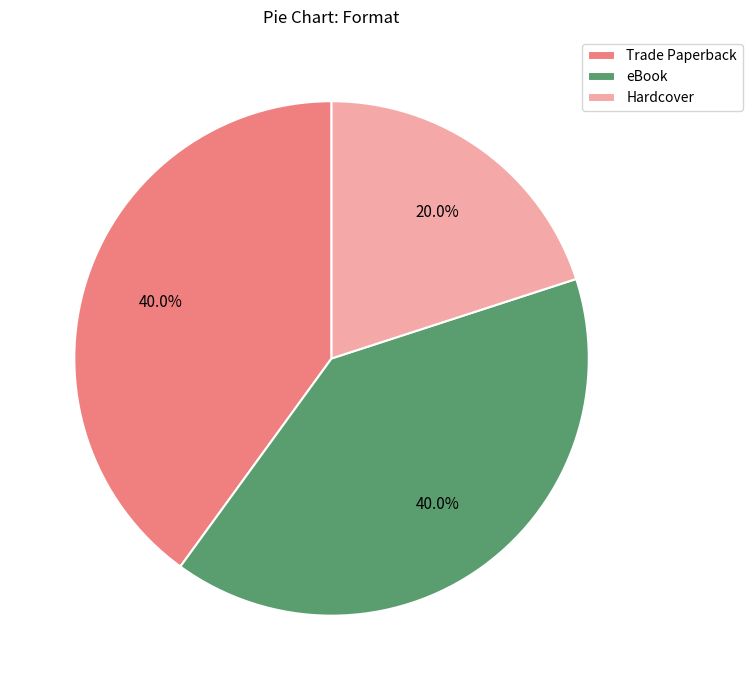

To the nearest percent, what is the combined percentage of eBook and Trade Paperback?

80%